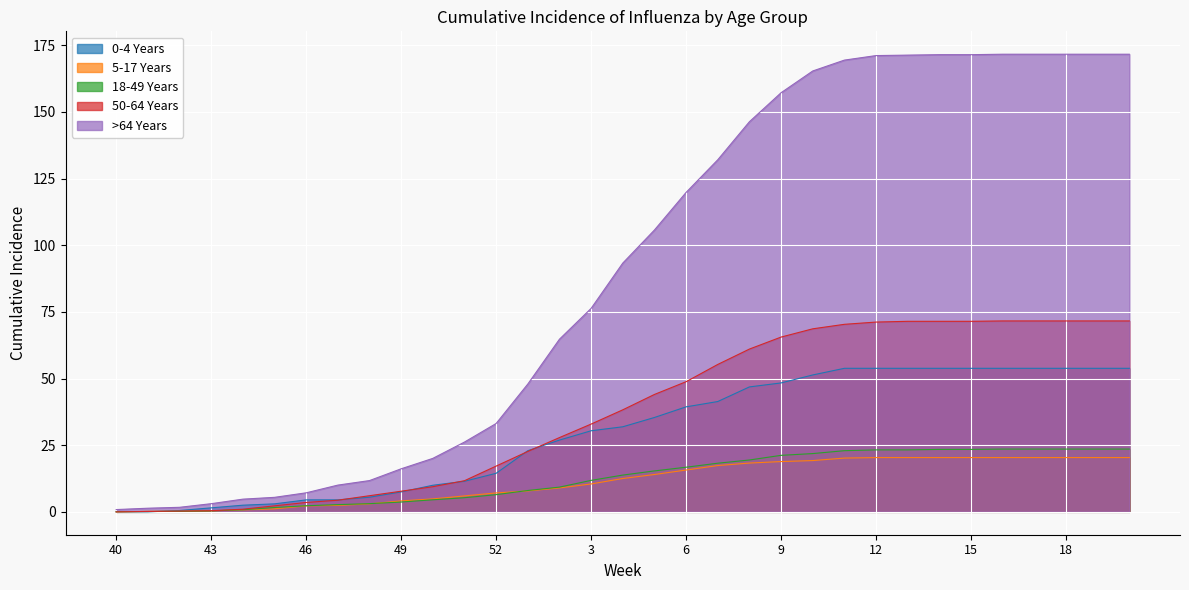

Reading left to right, transcribe all the data shown in this chart.

0-4 Years: 0.0	0.0	0.5	1.5	2.5	3.0	4.5	4.5	5.5	7.5	10.0	11.5	14.5	22.9	26.9	30.4	31.9	35.4	39.4	41.4	46.9	48.4	51.3	53.8	53.8	53.8	53.8	53.8	53.8	53.8	53.8	53.8	53.8
5-17 Years: 0.0	0.2	0.2	0.4	0.7	1.1	2.2	2.4	3.0	4.1	4.9	6.0	7.1	7.8	9.0	10.5	12.5	14.0	15.7	17.4	18.3	18.9	19.2	20.2	20.4	20.4	20.4	20.4	20.4	20.4	20.4	20.4	20.4
18-49 Years: 0.1	0.1	0.2	0.4	0.8	1.6	2.3	2.7	3.1	3.7	4.5	5.3	6.4	8.0	9.3	11.8	13.8	15.4	16.7	18.2	19.4	21.2	21.9	22.9	23.2	23.2	23.4	23.4	23.5	23.5	23.5	23.5	23.5
50-64 Years: 0.0	0.1	0.3	0.4	1.0	2.3	3.5	4.4	6.0	7.7	9.4	11.7	17.2	22.6	27.9	32.9	38.3	44.0	48.8	55.3	61.1	65.6	68.6	70.3	71.2	71.5	71.5	71.5	71.6	71.6	71.6	71.6	71.6
>64 Years: 0.8	1.4	1.7	3.1	4.8	5.4	7.1	10.0	11.7	16.1	20.1	26.2	33.1	47.9	64.7	76.3	93.3	105.7	119.8	132.0	146.3	157.2	165.4	169.4	171.1	171.3	171.5	171.5	171.6	171.6	171.6	171.6	171.6